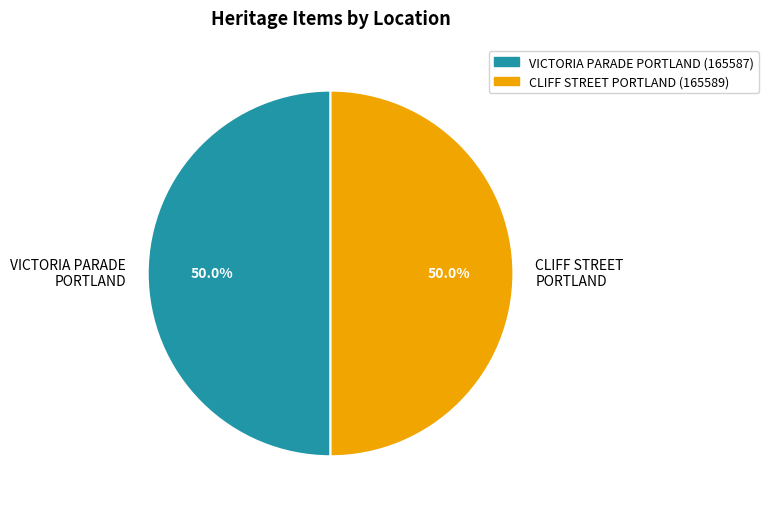

What portion of the pie excludes VICTORIA PARADE PORTLAND?

50.0%